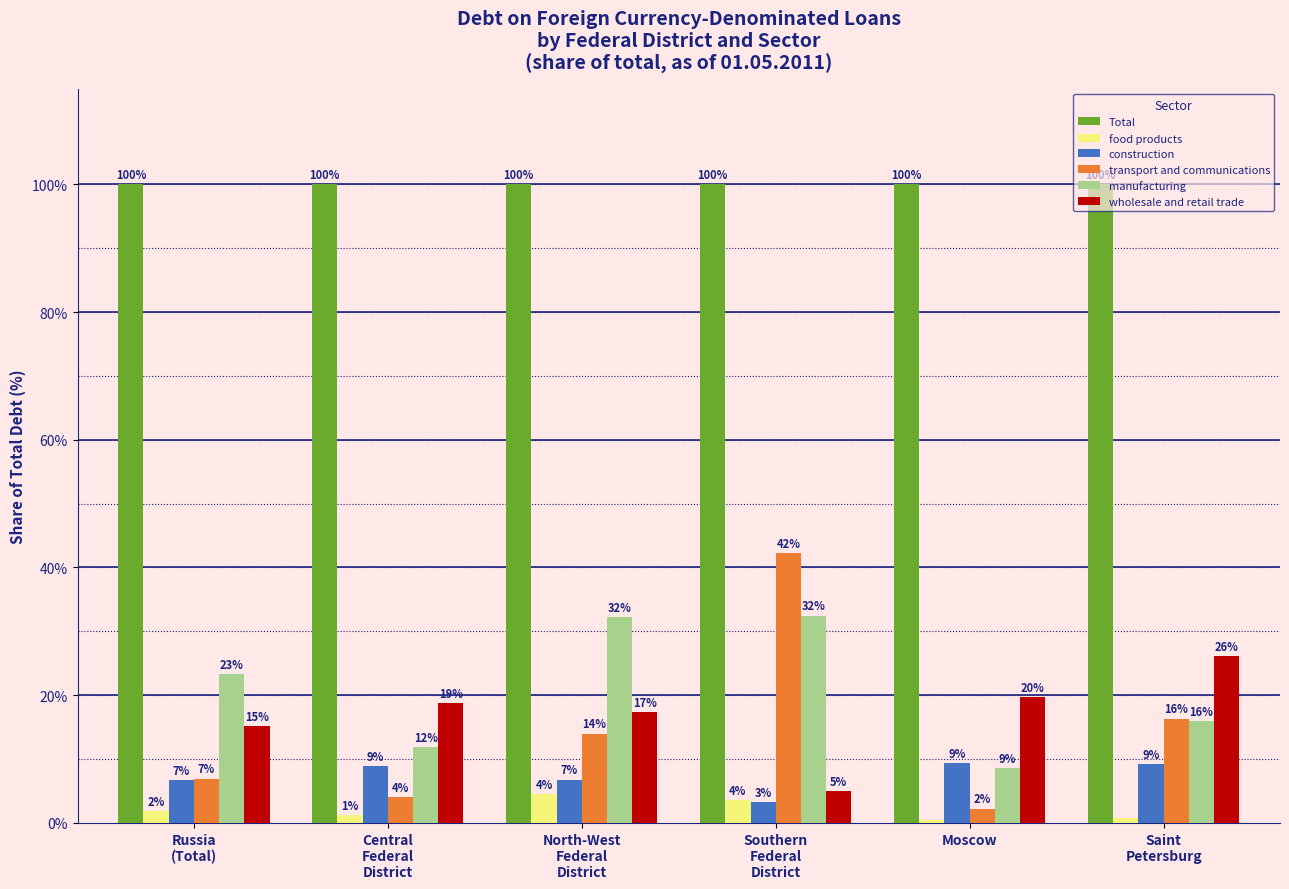

What are all the series names shown in the legend?

Total, food products, construction, transport and communications, manufacturing, wholesale and retail trade